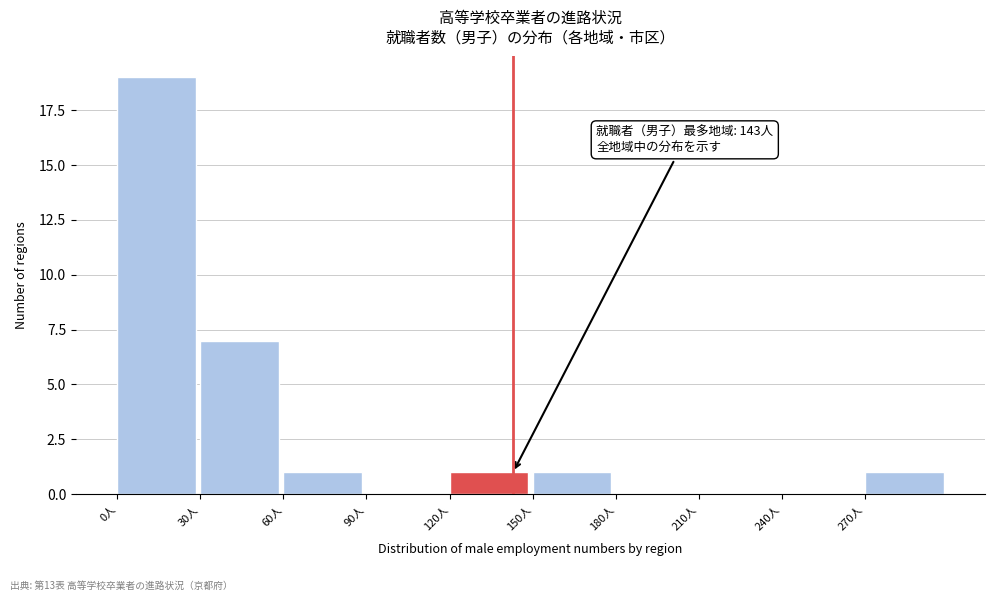

Which range on the x-axis has the tallest bar?

0 to 30